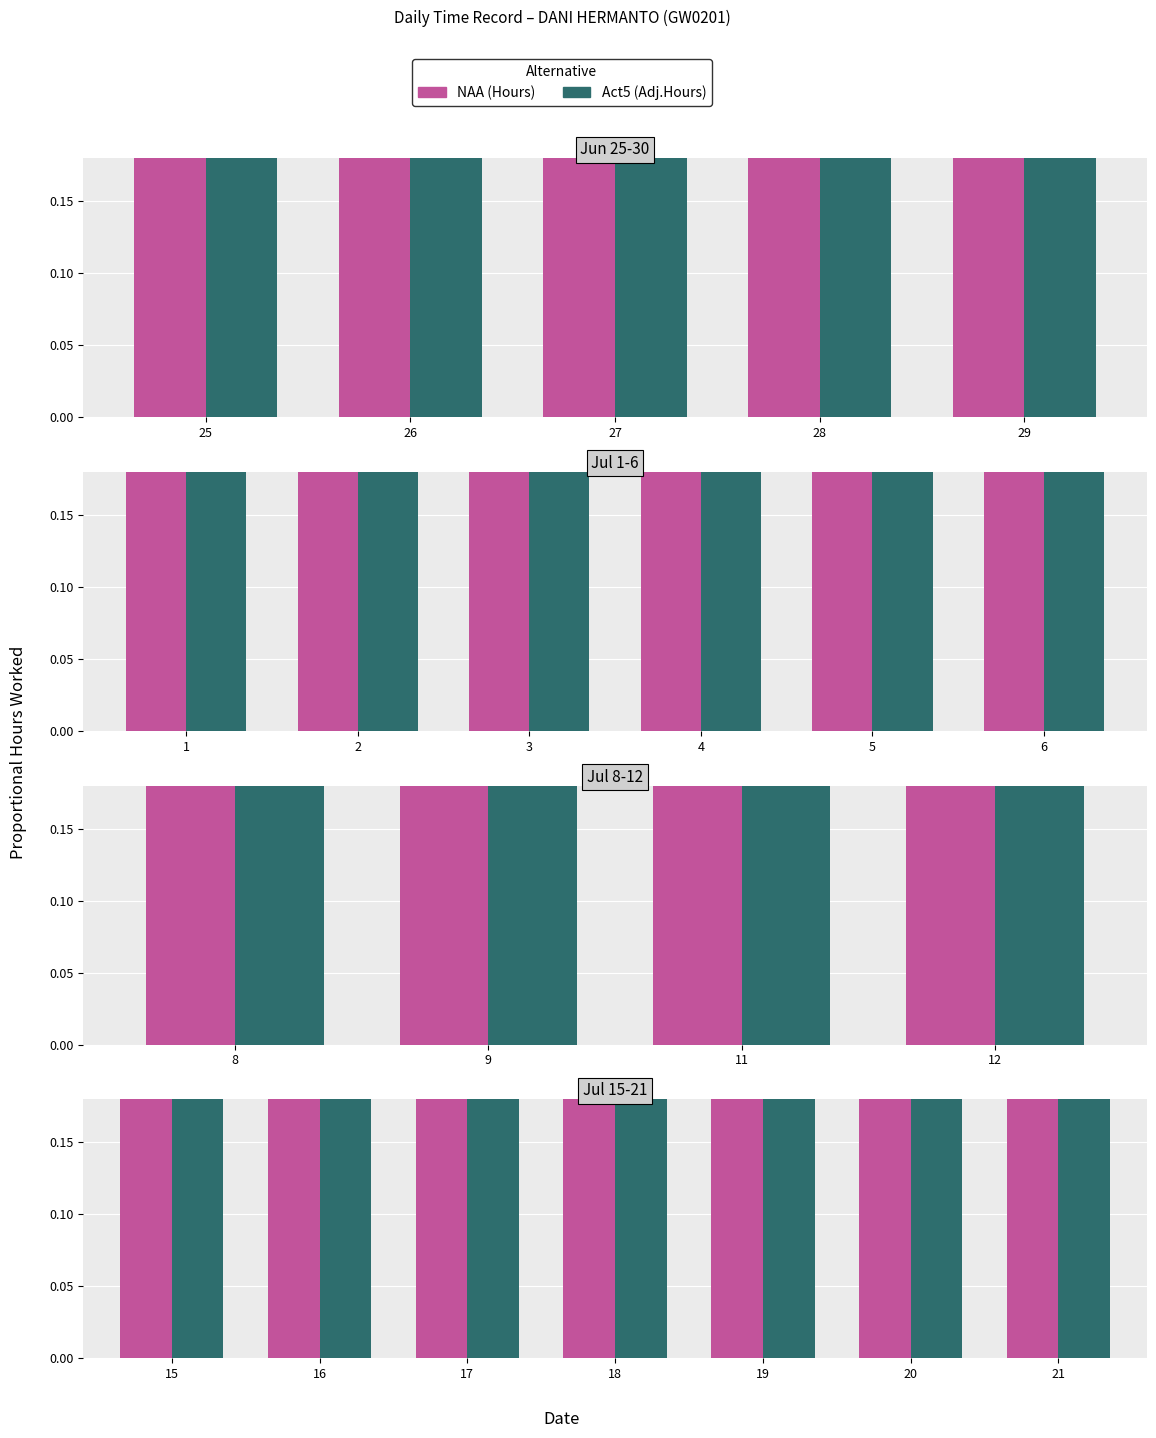

Is it true that Act5 equals 1.2 at 18?

False